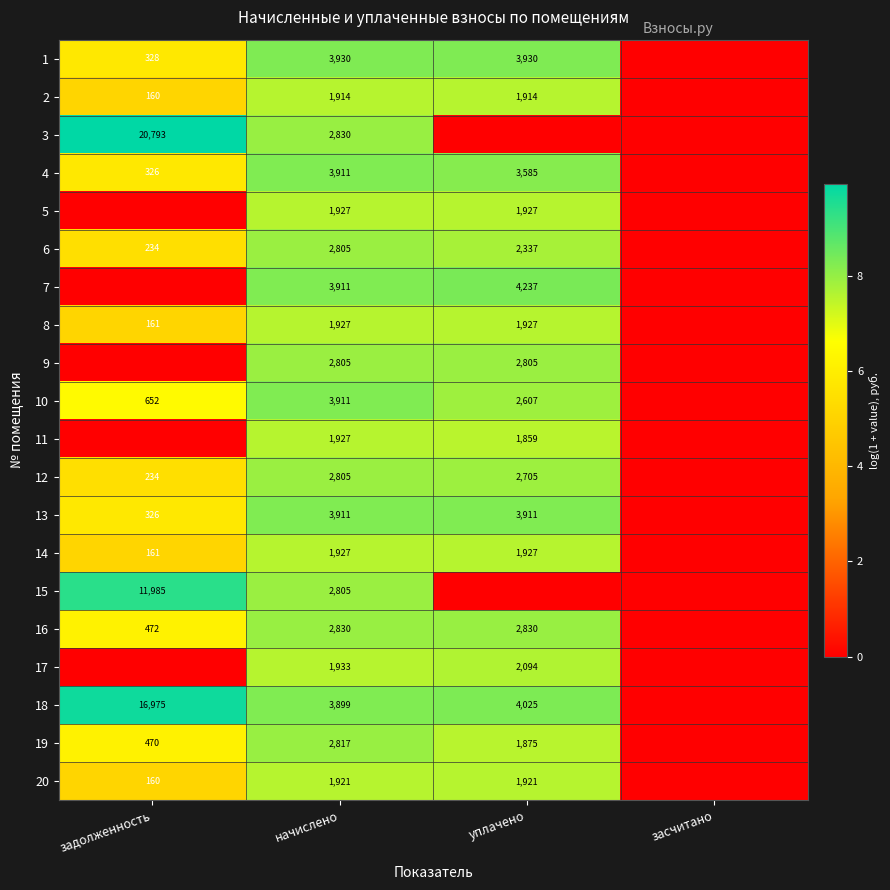

What is the difference between the 14 values at уплачено and задолженность?

1766